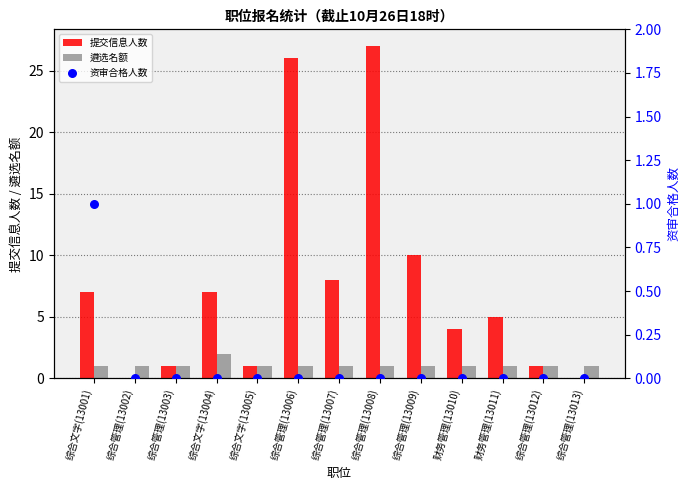

What are all the series names shown in the legend?

提交信息人数, 遴选名额, 资审合格人数